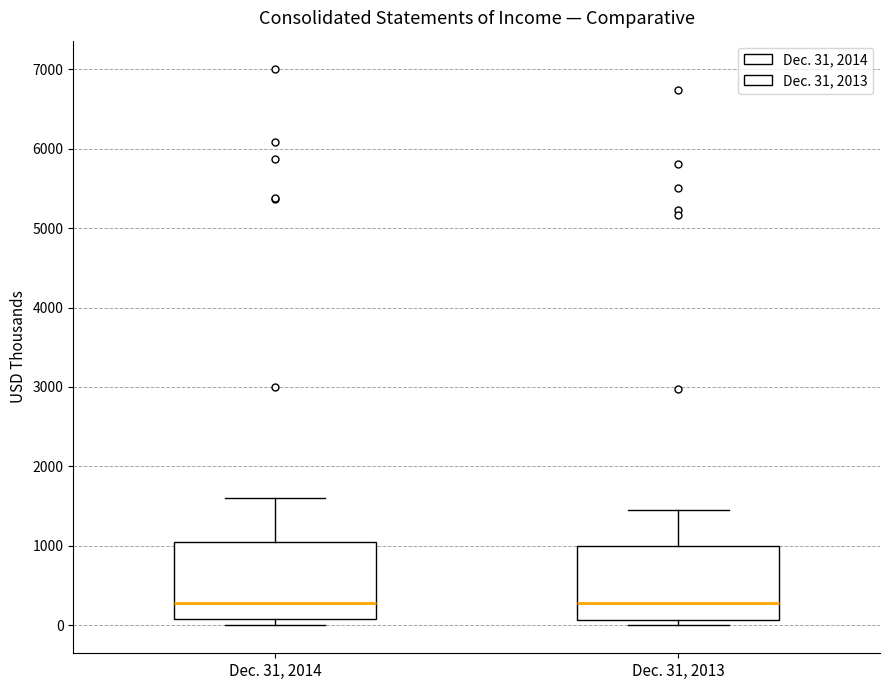

Reading left to right, transcribe this box plot: for each box, give where its median line is, the range the box spans, and where its two whiskers end, as read against the y-axis. The values are not printed on the chart, so give them approximately, as read against the axis.

Dec. 31, 2014: median 300, box 100 to 1100, whiskers 0 to 1600
Dec. 31, 2013: median 300, box 100 to 1000, whiskers 0 to 1500